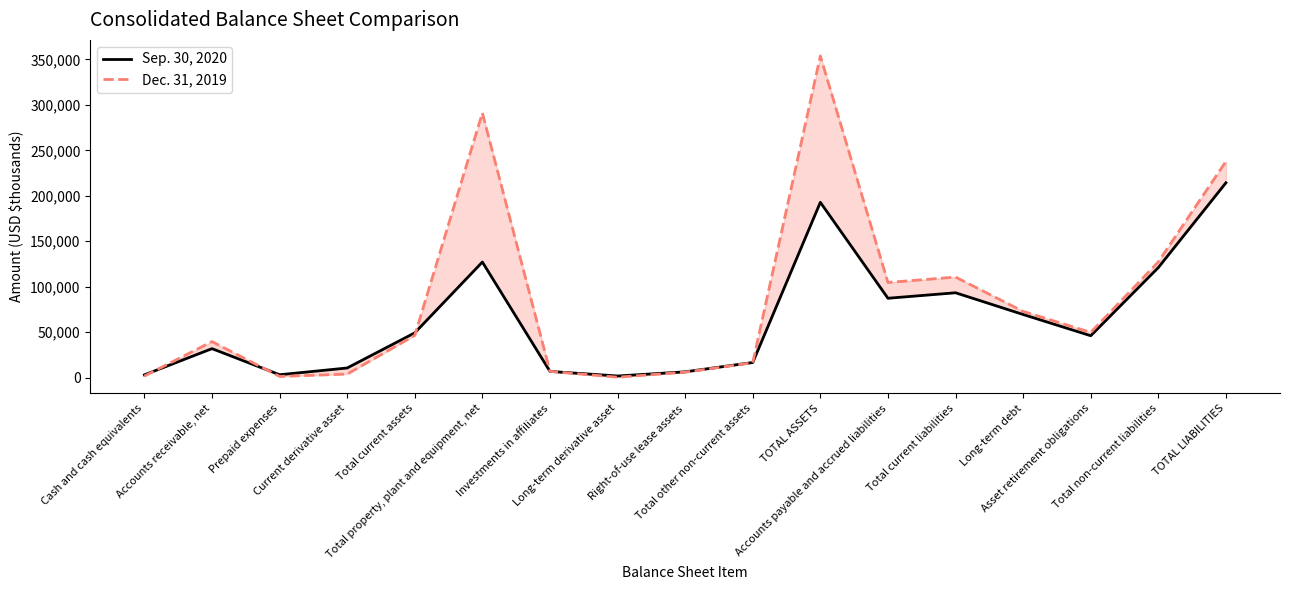

What is the lowest value of the Dec. 31, 2019 series?

357